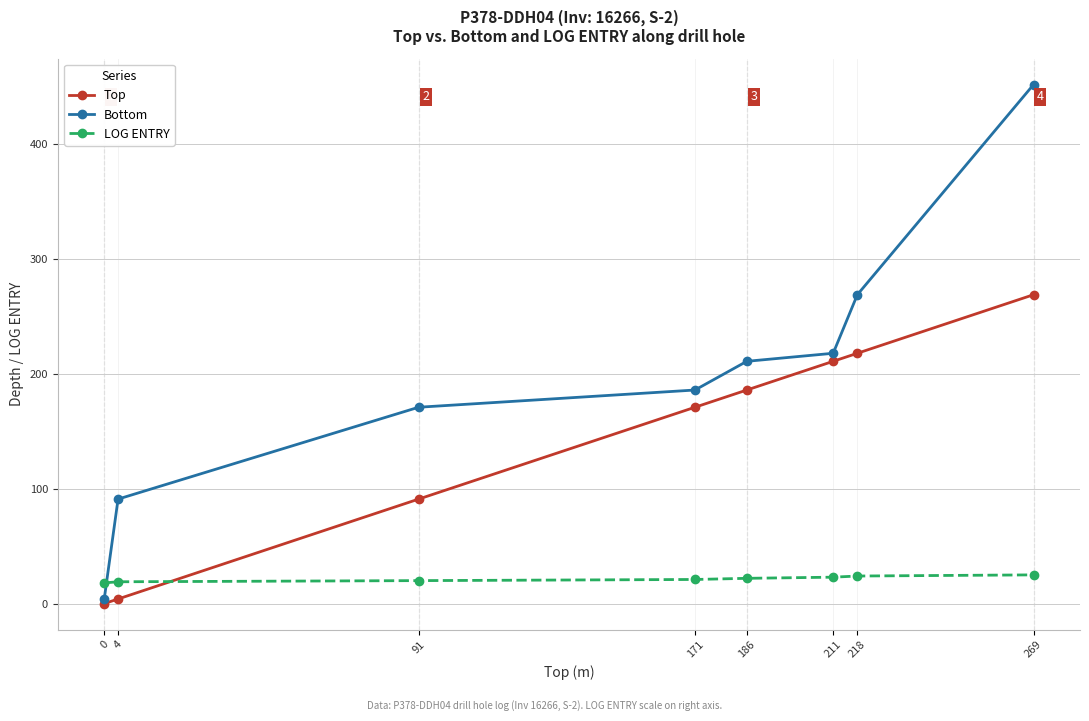

What is the sum of the Bottom values at 269 and 91?

623